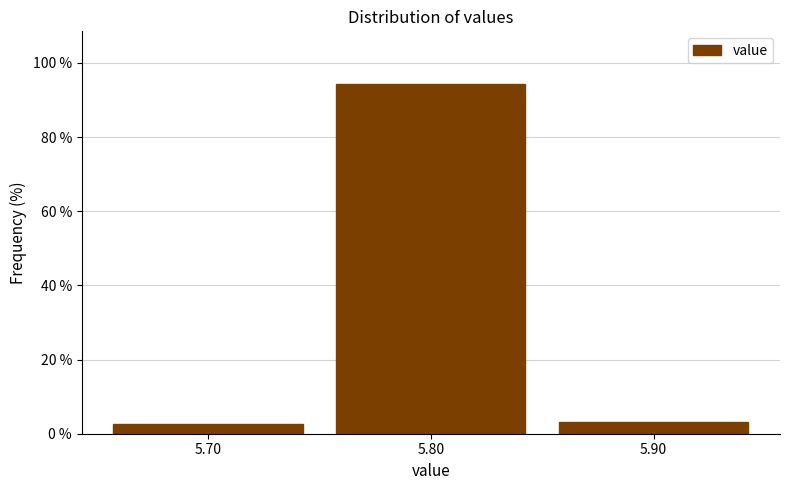

Reading left to right, transcribe this chart: for each bar, give the range it covers on the x-axis and its height. The values are not printed on the chart, so give them approximately, as read against the axis.

5.65 to 5.75: 2
5.75 to 5.85: 94
5.85 to 5.95: 4